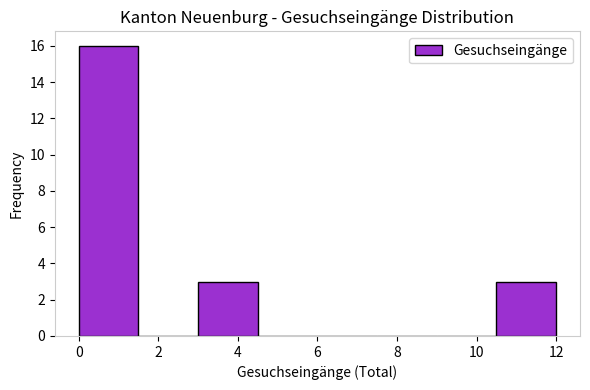

What is the height of the bar covering 10.5 to 12.0 on the x-axis? Neither the bar edges nor the heights are printed on the chart, so give them approximately, as read against the axes.

3